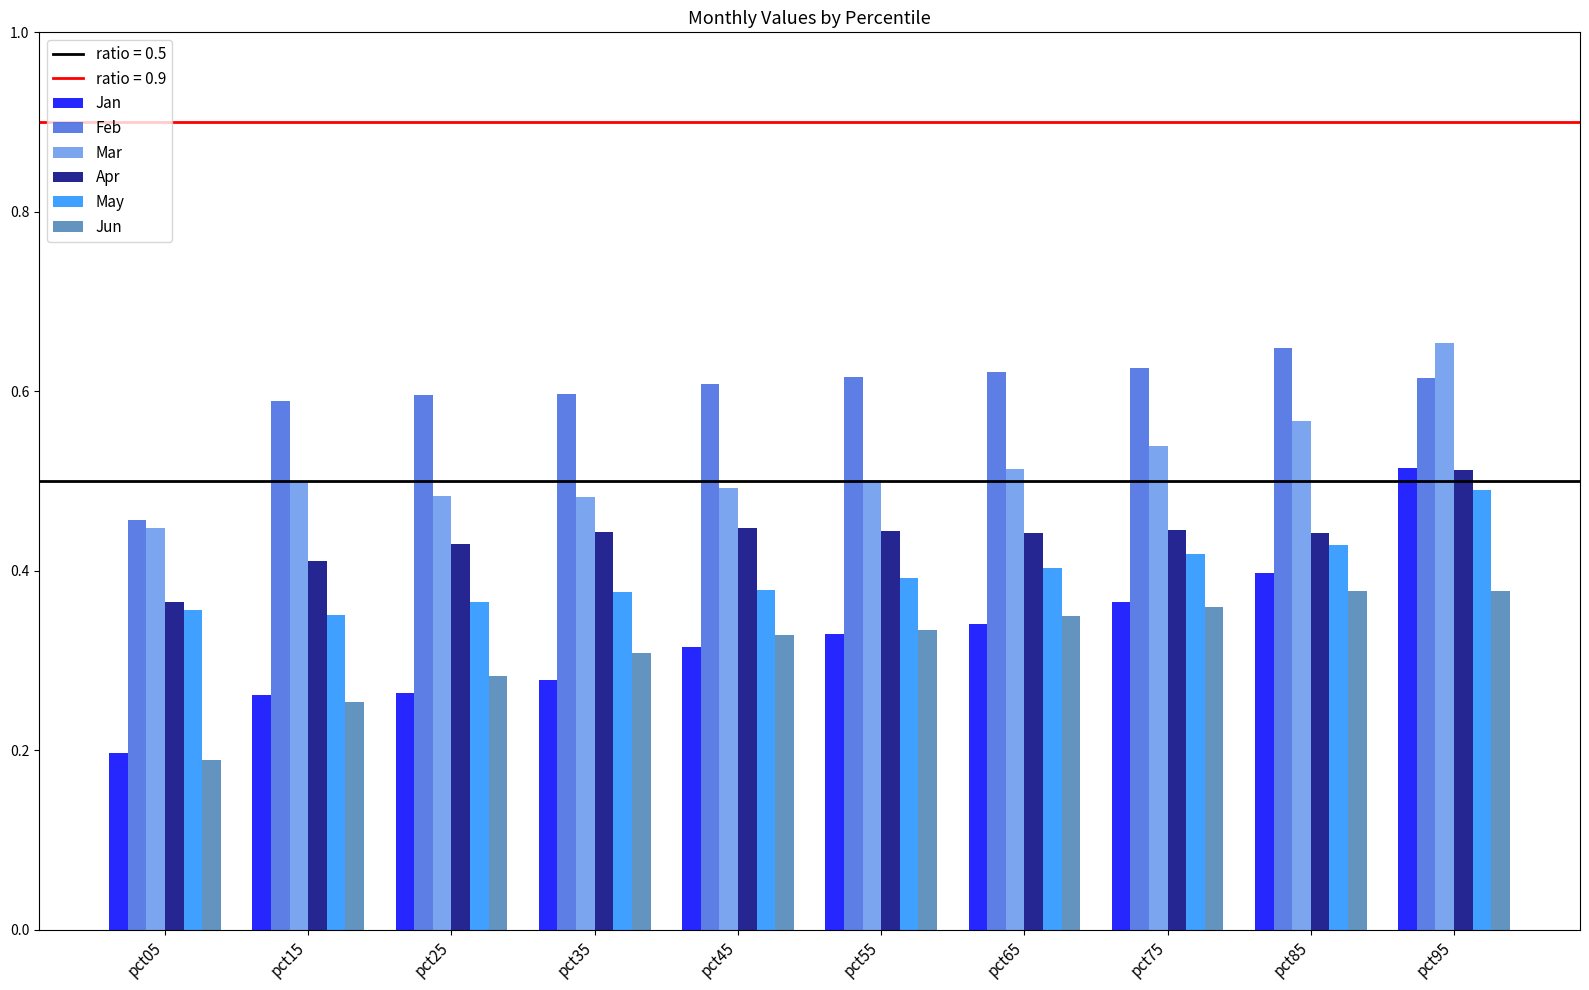

At which label is Feb closest to 0?

pct05